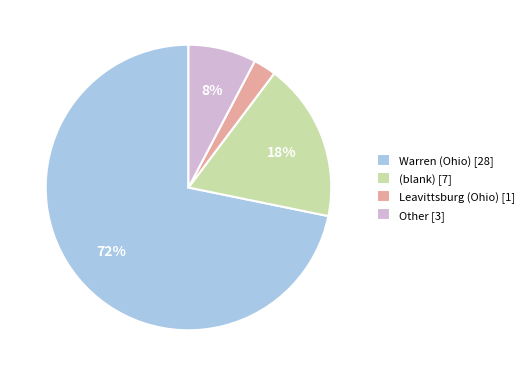

Between Leavittsburg (Ohio) [1] and Warren (Ohio) [28], which is larger?

Warren (Ohio) [28]